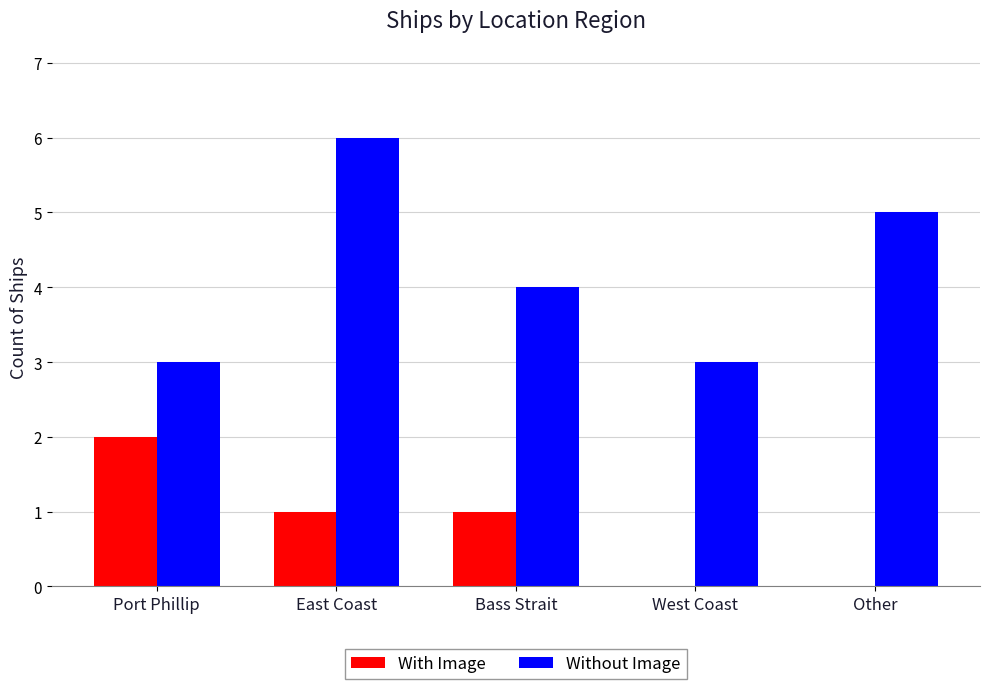

How many groups of bars are there?

5